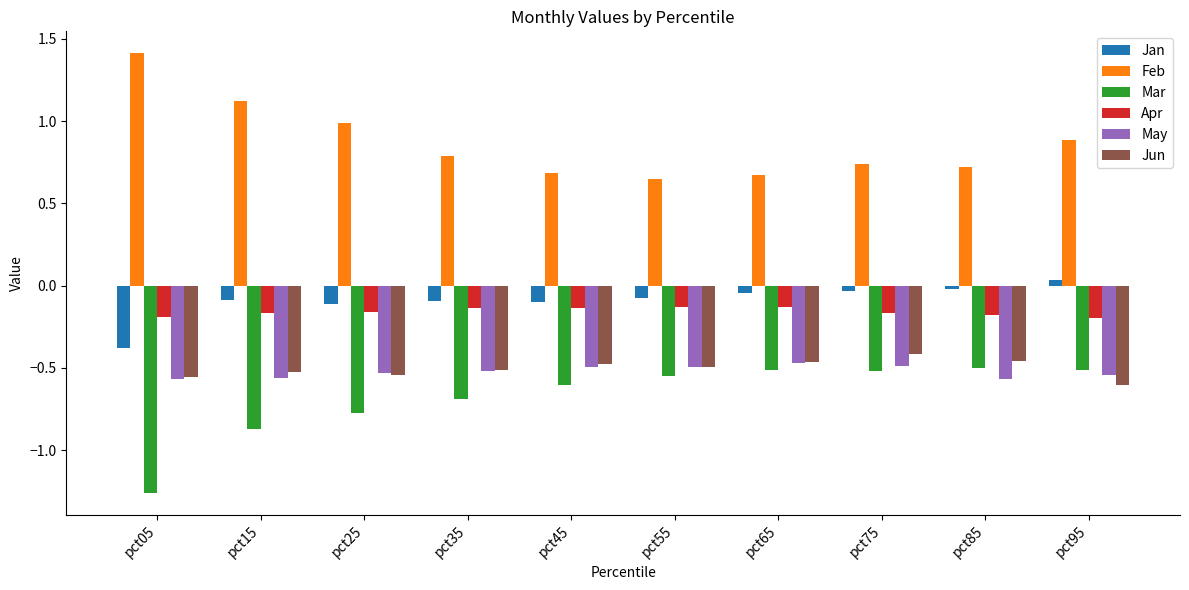

At which label does Jan reach its peak?

pct95